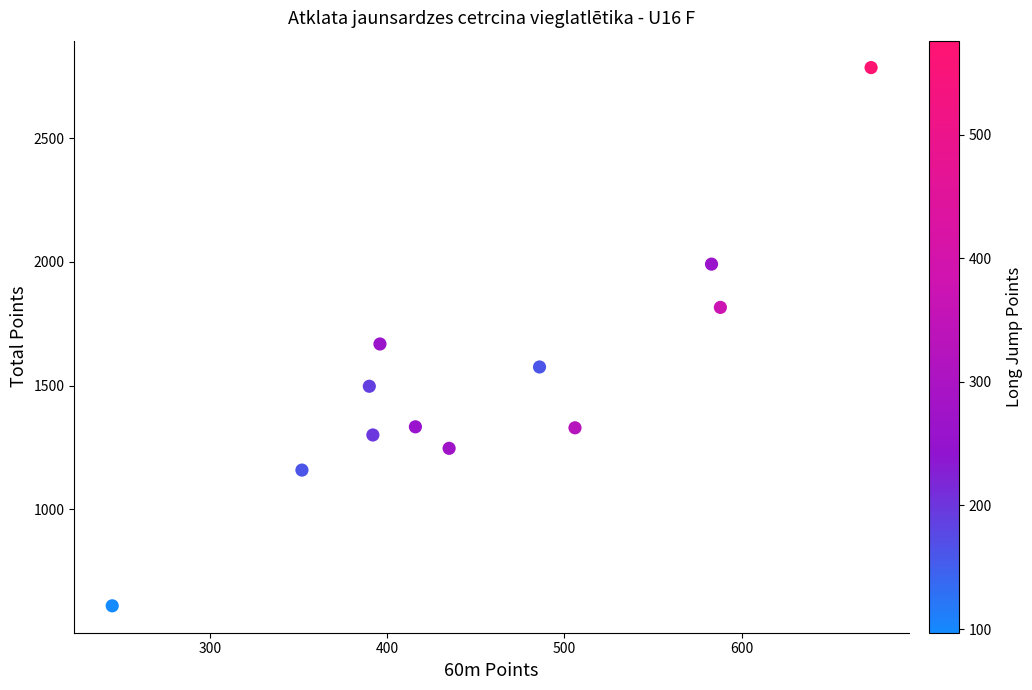

What is the average X value?

455